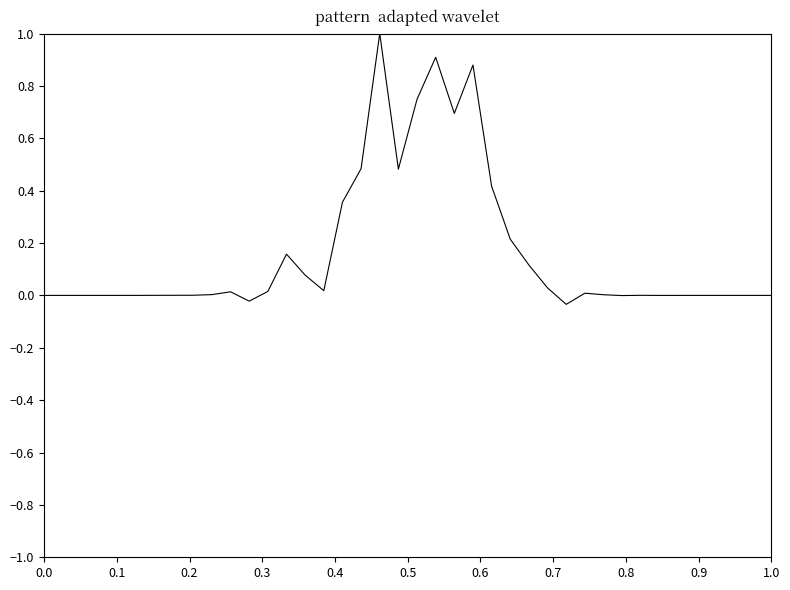

What is the difference between the maximum and minimum values?

1.0